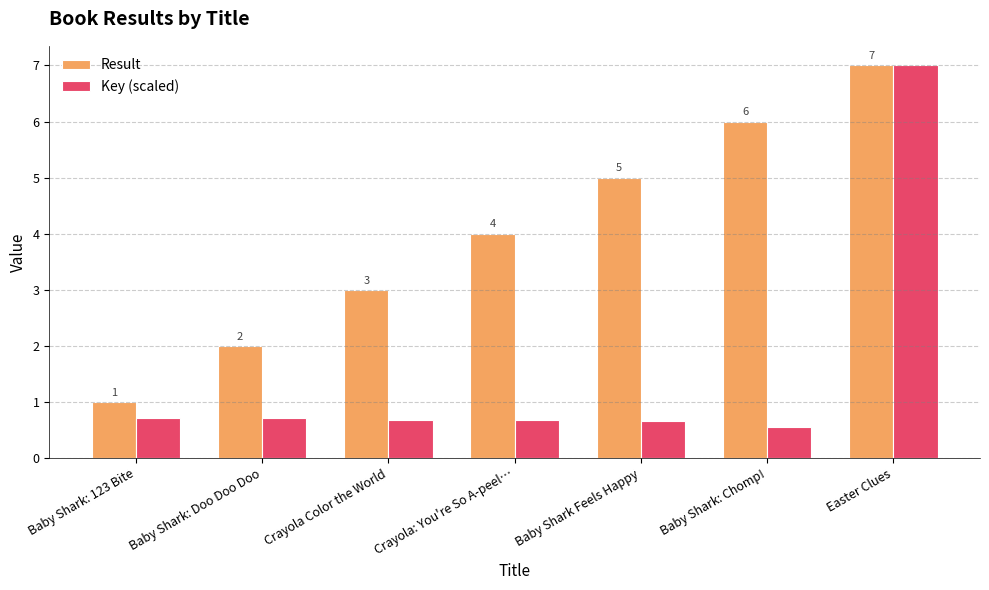

What are all the series names shown in the legend?

Result, Key (scaled)